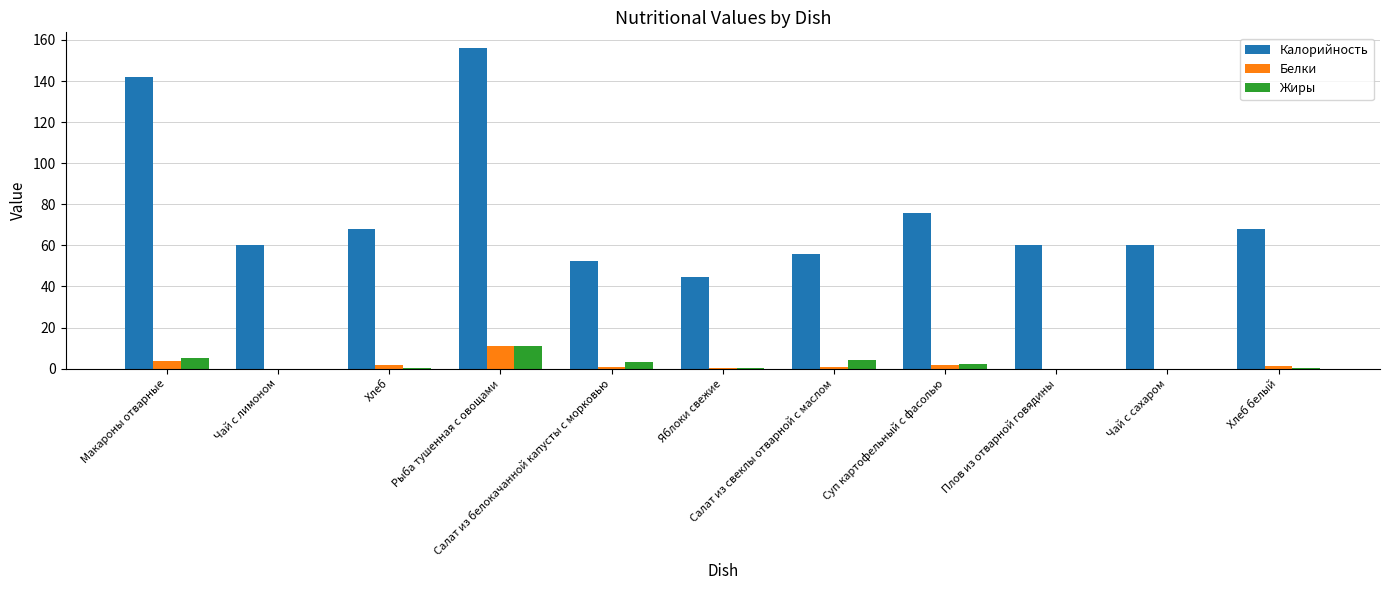

Which series has the largest total across all categories?

Калорийность